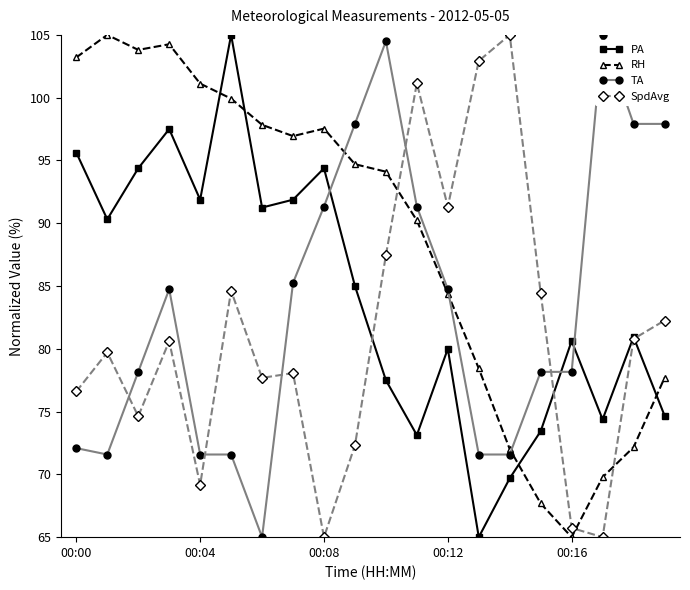

At how many categories does at least one series exceed 87?

18